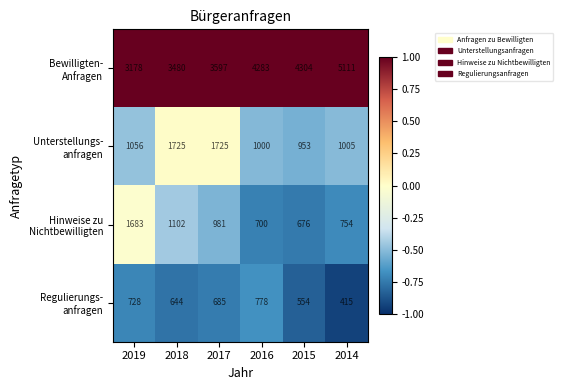

At how many categories does at least one series exceed 2967?

6